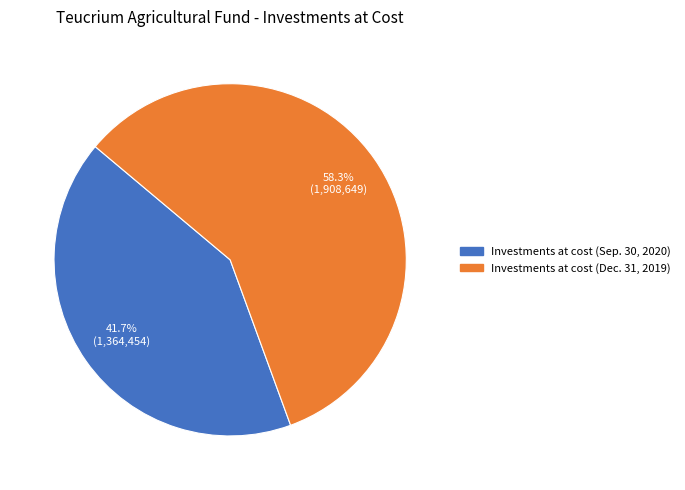

Is it true that Investments at cost (Dec. 31, 2019) is 58% of the pie?

True